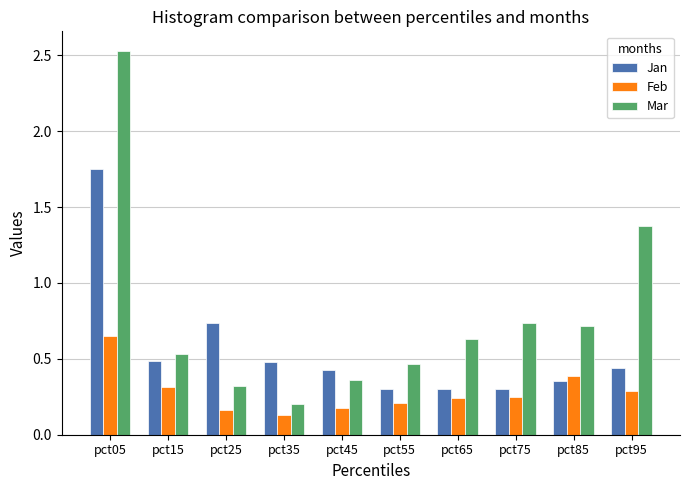

What is the sum of the Jan values at pct45 and pct05?

2.2